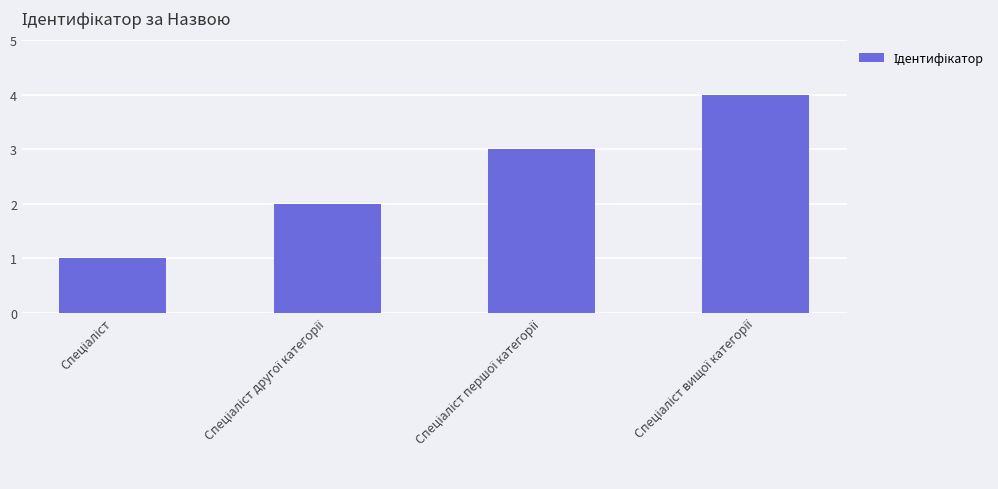

What is the sum of all values?

10